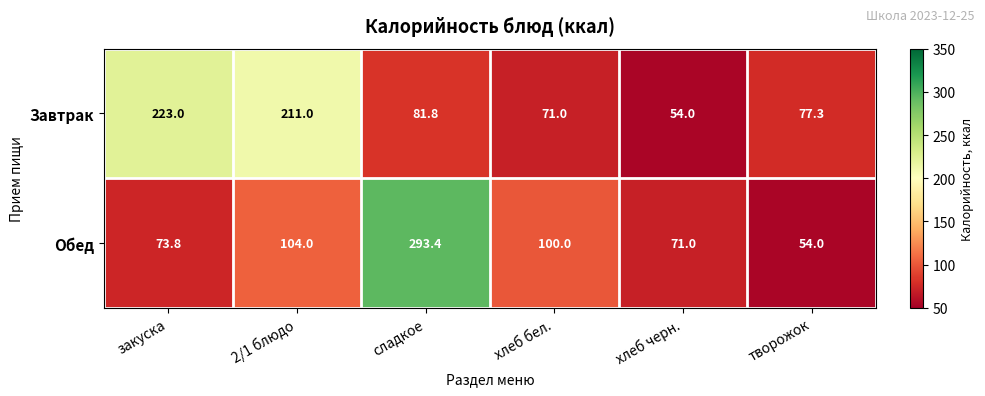

What is the average value of the Обед series?

116.0